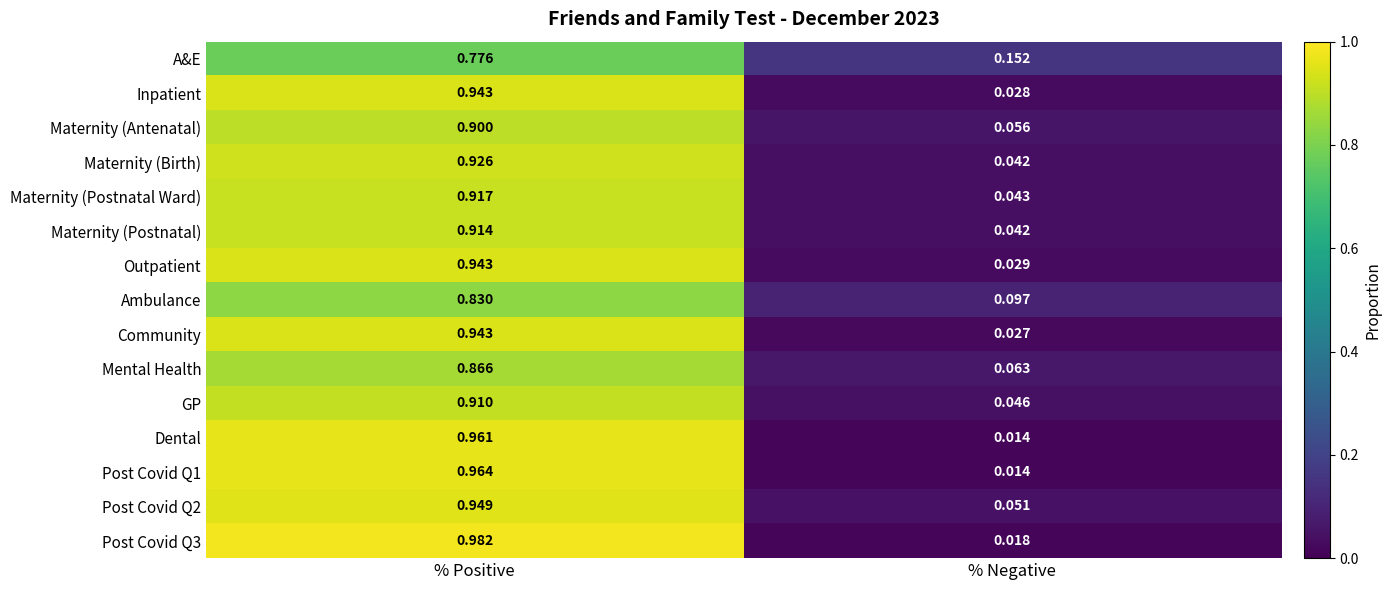

At which category is the sum across all series the highest?

% Positive